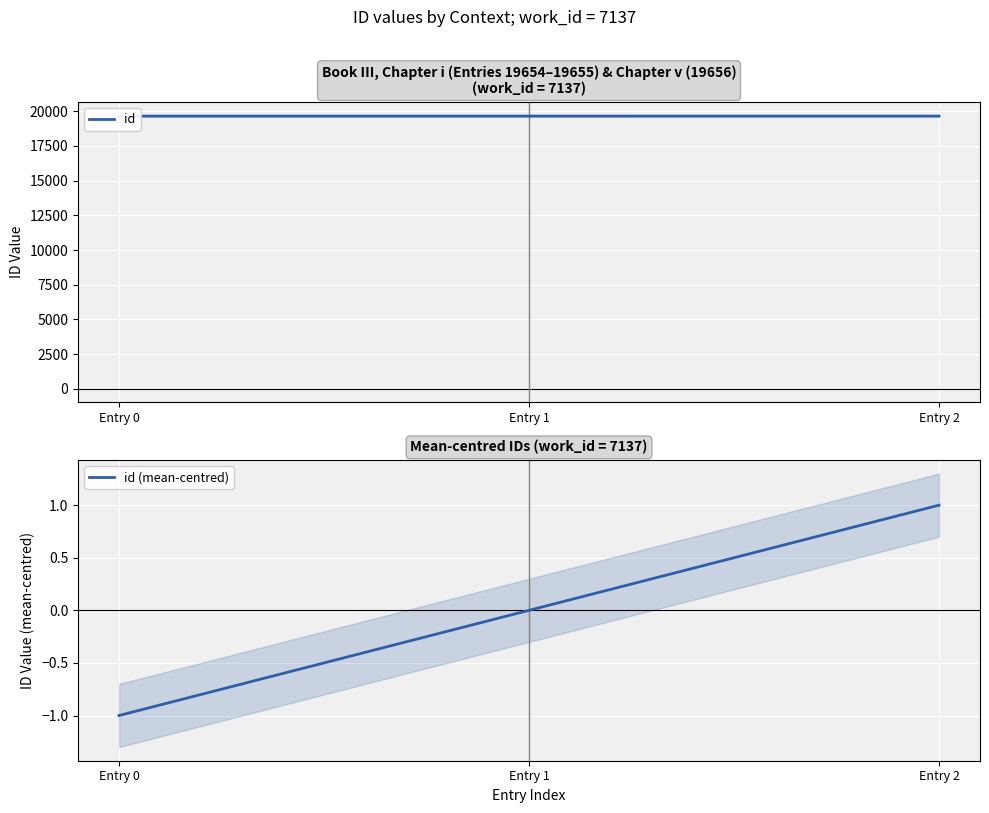

Where is id nearest to the value 19655?

Entry 1